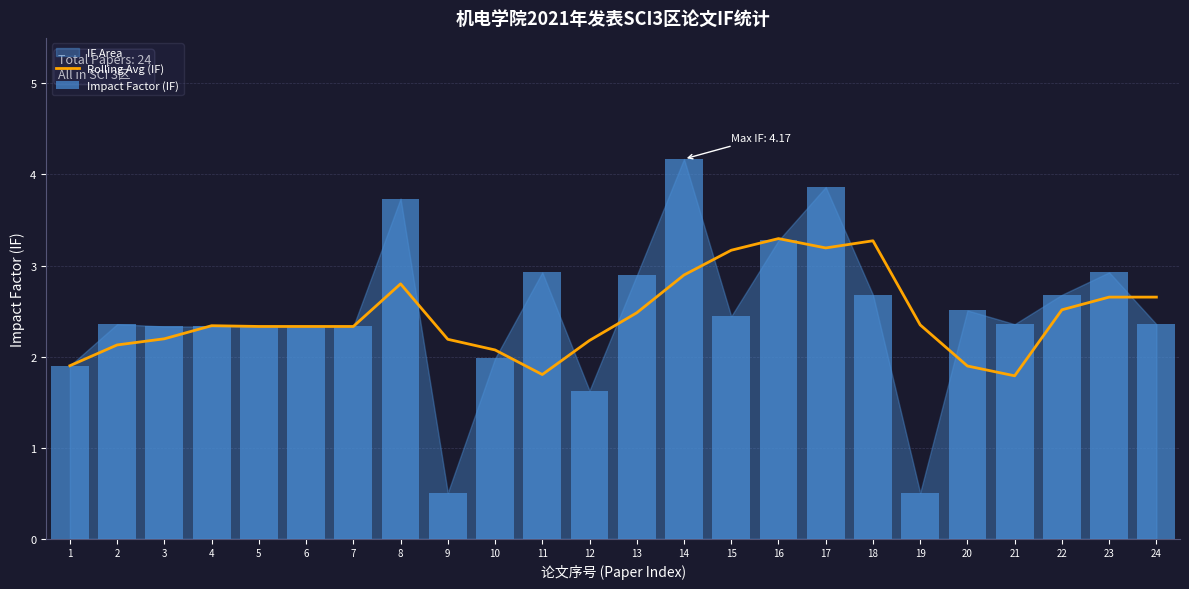

Are the bars grouped side by side (vs. stacked)?

Yes